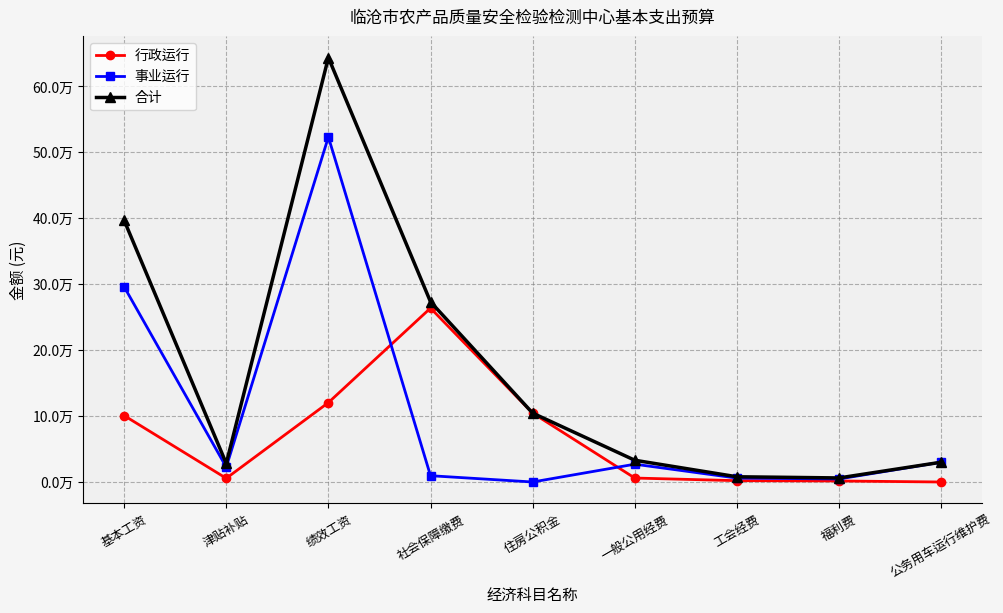

What is the label of the 9th point from the left?

公务用车运行维护费